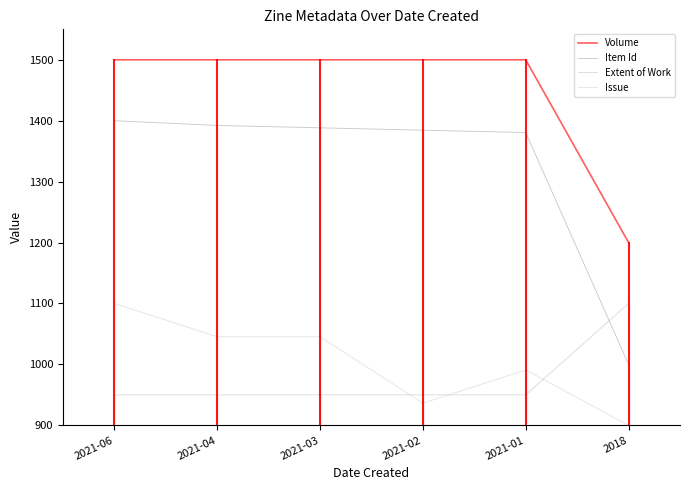

What are all the series names shown in the legend?

Volume, Item Id, Extent of Work, Issue